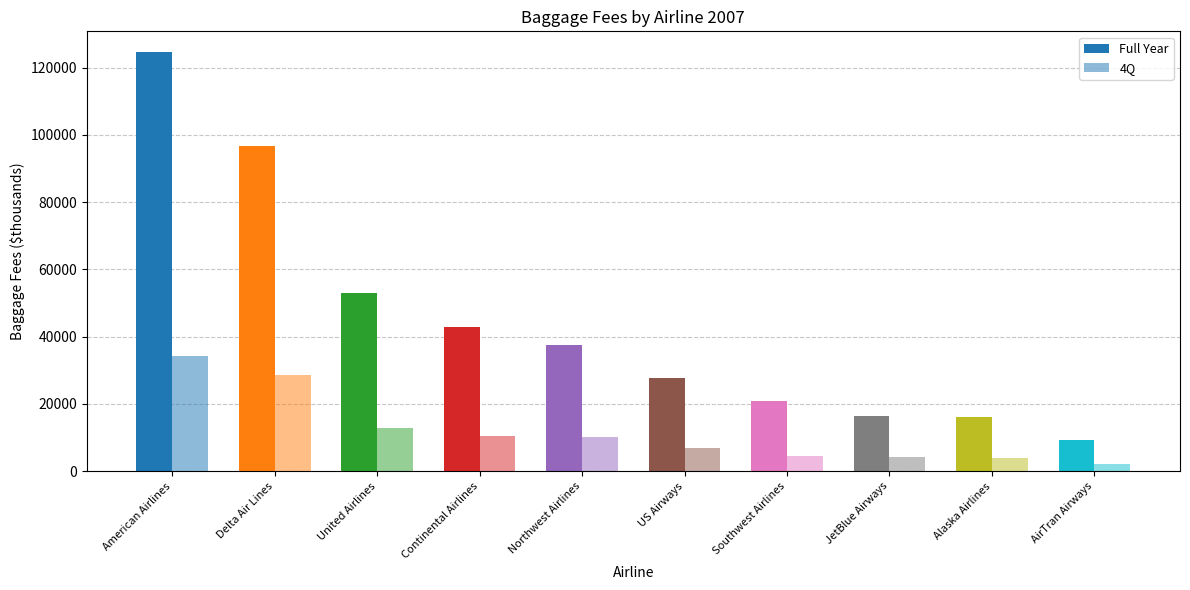

What is the highest value of the Full Year series?

124538